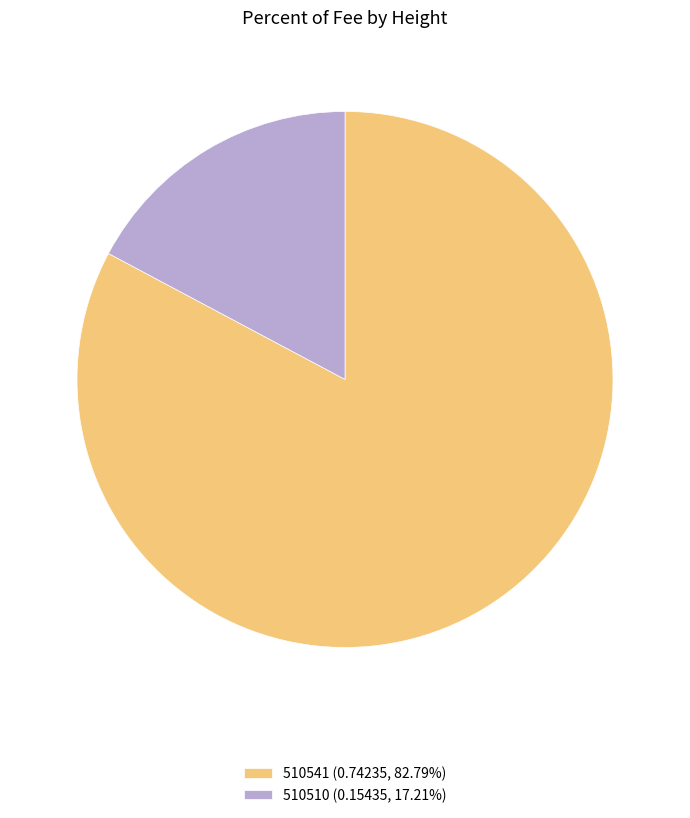

Which category has the biggest portion of the pie?

510541